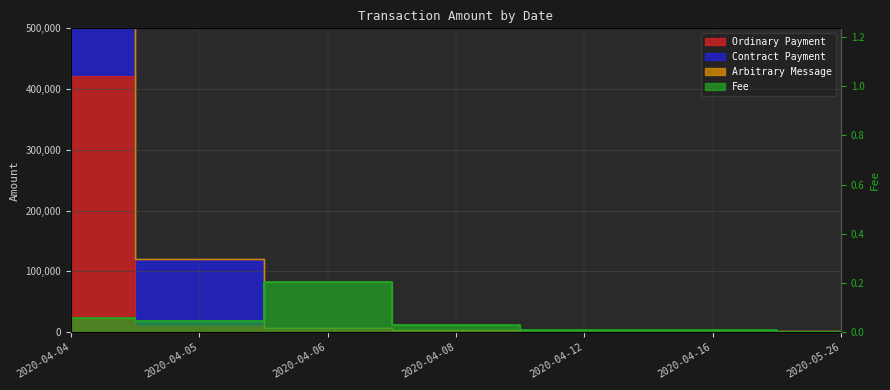

The value of Ordinary Payment at 2020-04-06 is 4249.8. True or false?

True